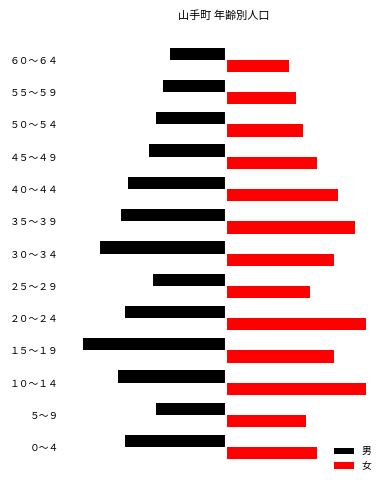

What are all the series names shown in the legend?

男, 女